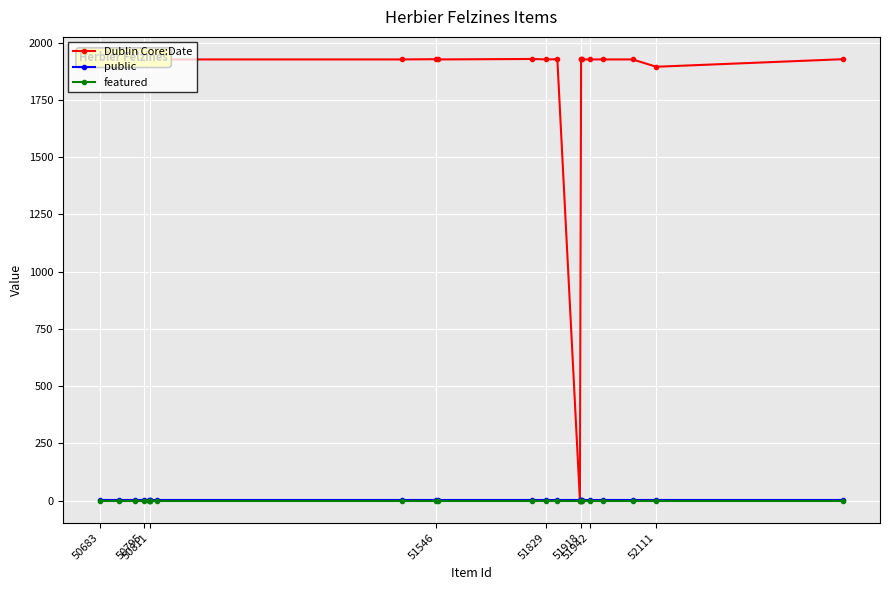

What is the value of the Dublin Core:Date point at the 8th from the left?

1927